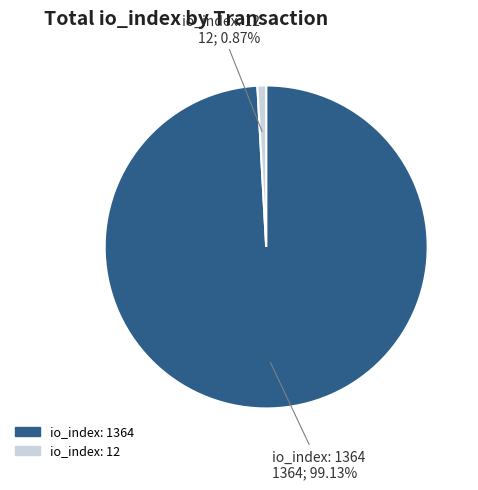

Is the sum of io_index: 12 and io_index: 1364 greater than half?

Yes